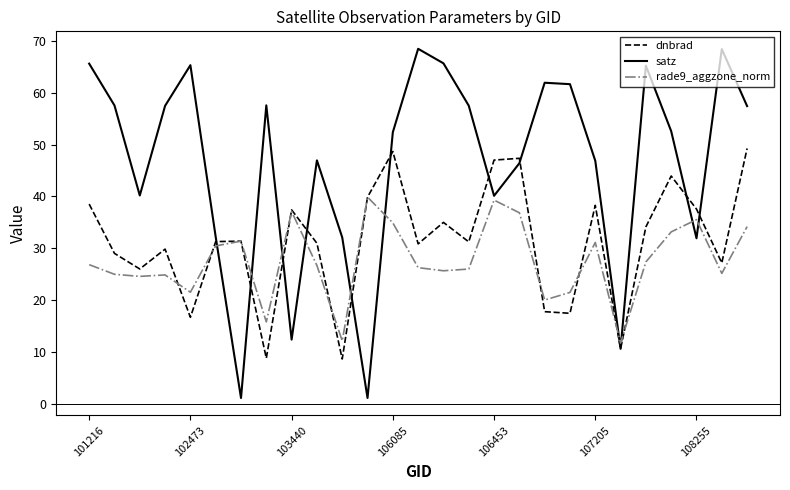

List the series in order of their peak value, lowest first.

rade9_aggzone_norm, dnbrad, satz